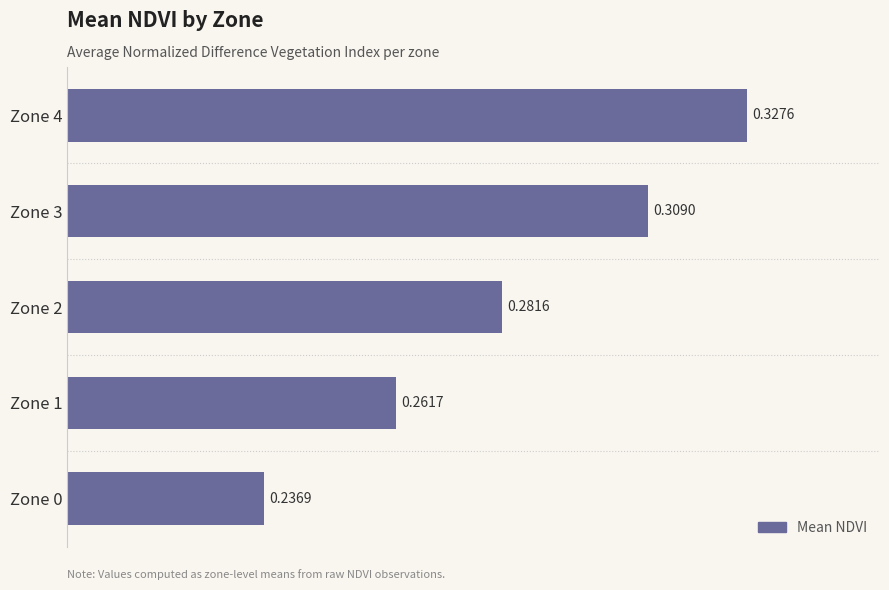

List the labels in order of value, largest first.

Zone 4, Zone 3, Zone 2, Zone 1, Zone 0